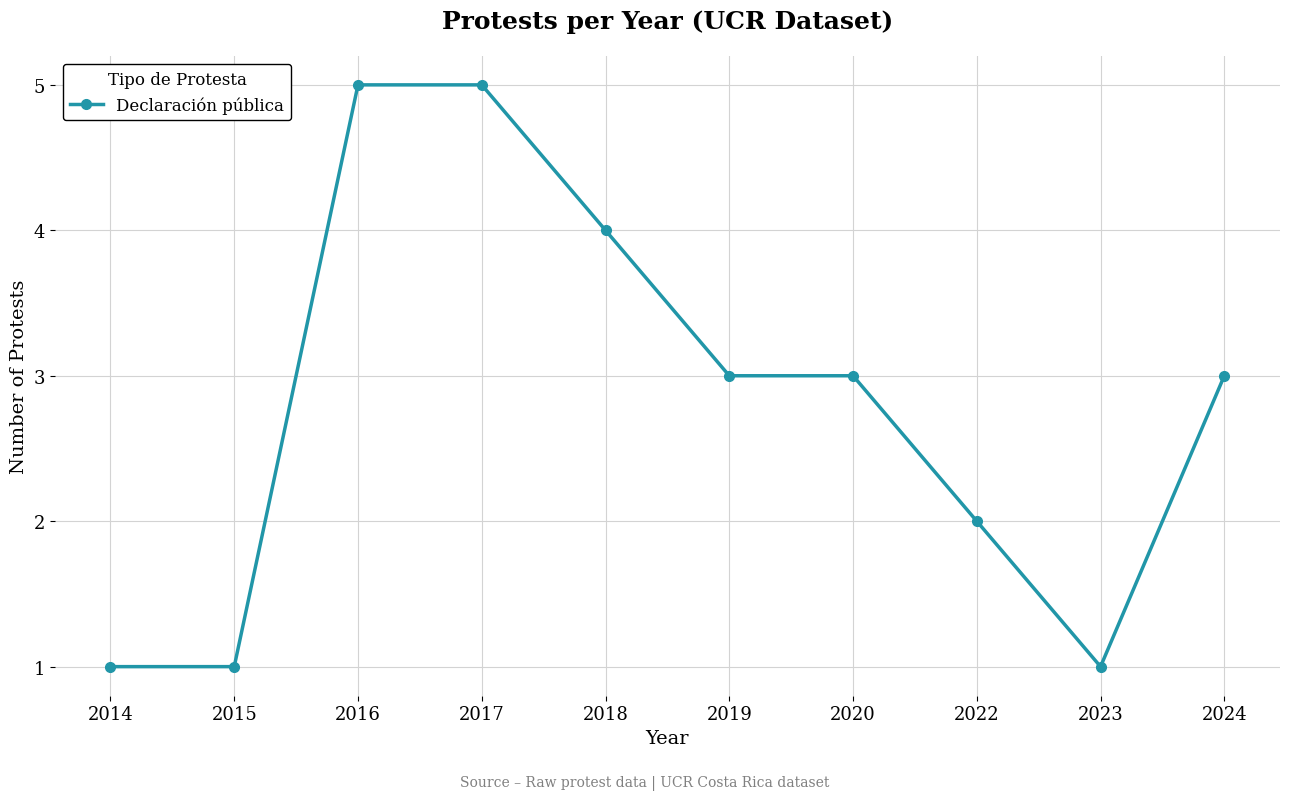

What is the ratio of the value at 2017 to the value at 2022?

2.5